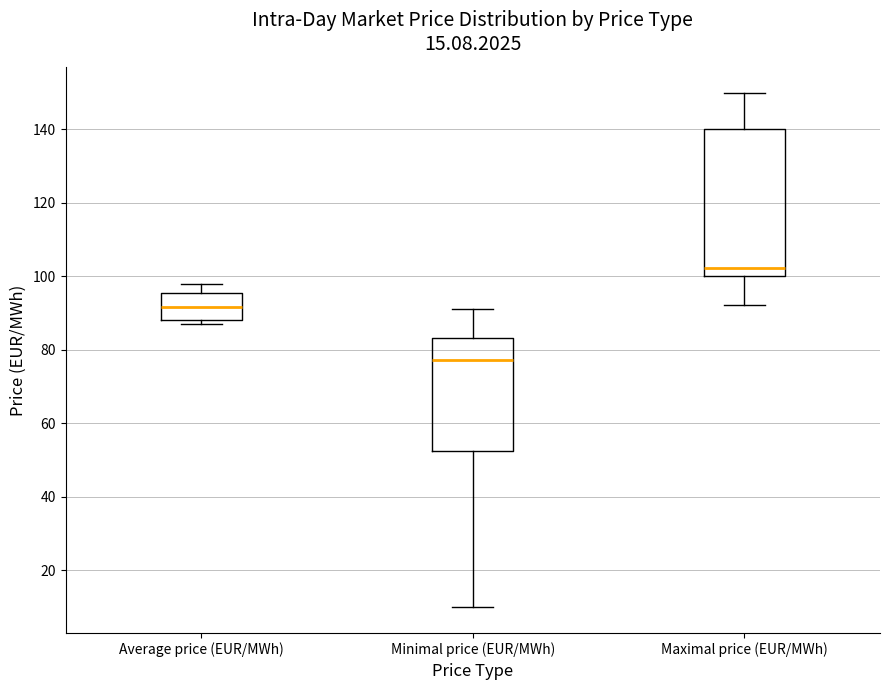

Reading left to right, transcribe this box plot: for each box, give where its median line is, the range the box spans, and where its two whiskers end, as read against the y-axis. The values are not printed on the chart, so give them approximately, as read against the axis.

Average price (EUR/MWh): median 92, box 88 to 96, whiskers 86 to 98
Minimal price (EUR/MWh): median 78, box 52 to 84, whiskers 10 to 92
Maximal price (EUR/MWh): median 102, box 100 to 140, whiskers 92 to 150